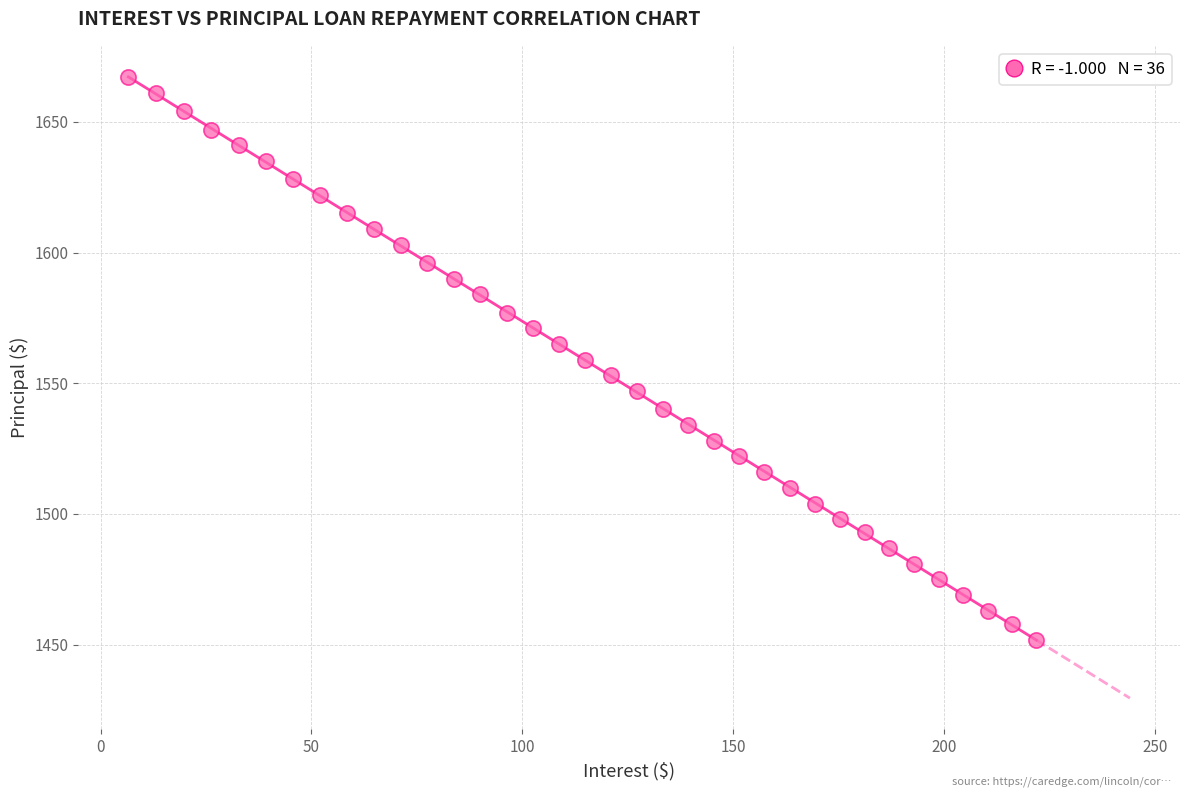

What is the range of Y values (max minus min)?

215